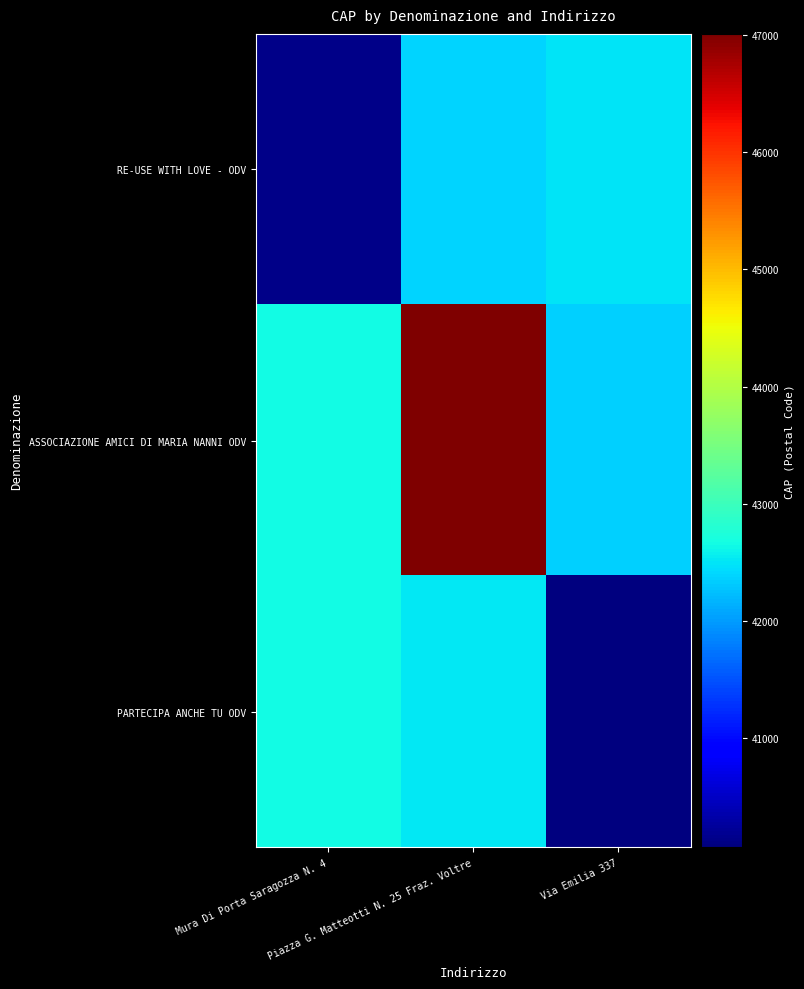

At Mura Di Porta Saragozza N. 4, list the series in order from smallest to largest.

RE-USE WITH LOVE - ODV, ASSOCIAZIONE AMICI DI MARIA NANNI ODV, PARTECIPA ANCHE TU ODV